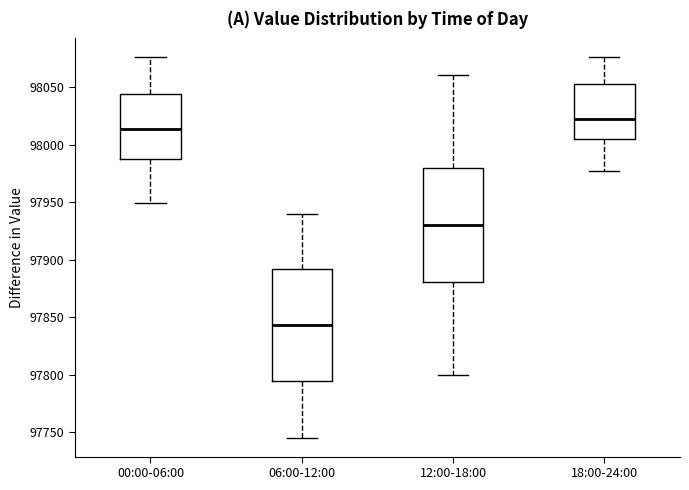

Reading left to right, read every box against the y-axis: the position of its median line, the range the box covers, and the ends of its whiskers. The values are not printed on the chart, so give them approximately, as read against the axis.

00:00-06:00: median 98015, box 97990 to 98045, whiskers 97950 to 98075
06:00-12:00: median 97845, box 97795 to 97890, whiskers 97745 to 97940
12:00-18:00: median 97930, box 97880 to 97980, whiskers 97800 to 98060
18:00-24:00: median 98020, box 98005 to 98055, whiskers 97975 to 98075